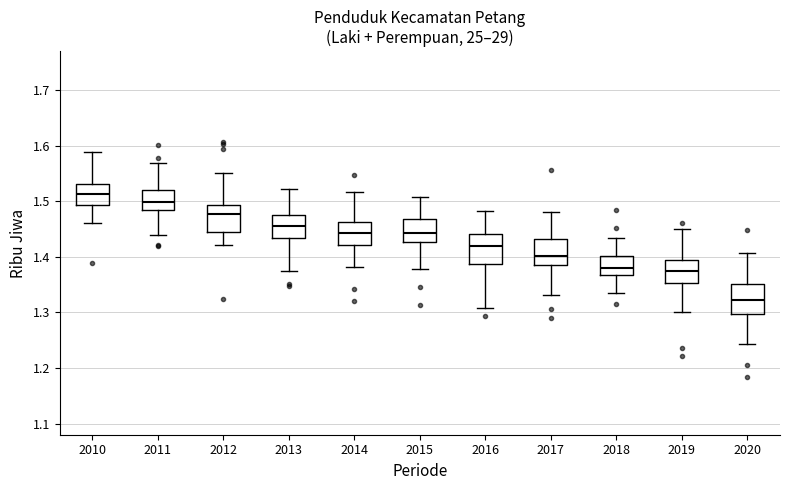

Reading left to right, read every box against the y-axis: the position of its median line, the range the box covers, and the ends of its whiskers. The values are not printed on the chart, so give them approximately, as read against the axis.

2010: median 1.51, box 1.49 to 1.53, whiskers 1.46 to 1.59
2011: median 1.50, box 1.48 to 1.52, whiskers 1.44 to 1.57
2012: median 1.48, box 1.45 to 1.49, whiskers 1.42 to 1.55
2013: median 1.45, box 1.43 to 1.48, whiskers 1.38 to 1.52
2014: median 1.44, box 1.42 to 1.46, whiskers 1.38 to 1.52
2015: median 1.44, box 1.43 to 1.47, whiskers 1.38 to 1.51
2016: median 1.42, box 1.39 to 1.44, whiskers 1.31 to 1.48
2017: median 1.40, box 1.39 to 1.43, whiskers 1.33 to 1.48
2018: median 1.38, box 1.37 to 1.40, whiskers 1.34 to 1.43
2019: median 1.38, box 1.35 to 1.39, whiskers 1.30 to 1.45
2020: median 1.32, box 1.30 to 1.35, whiskers 1.24 to 1.41